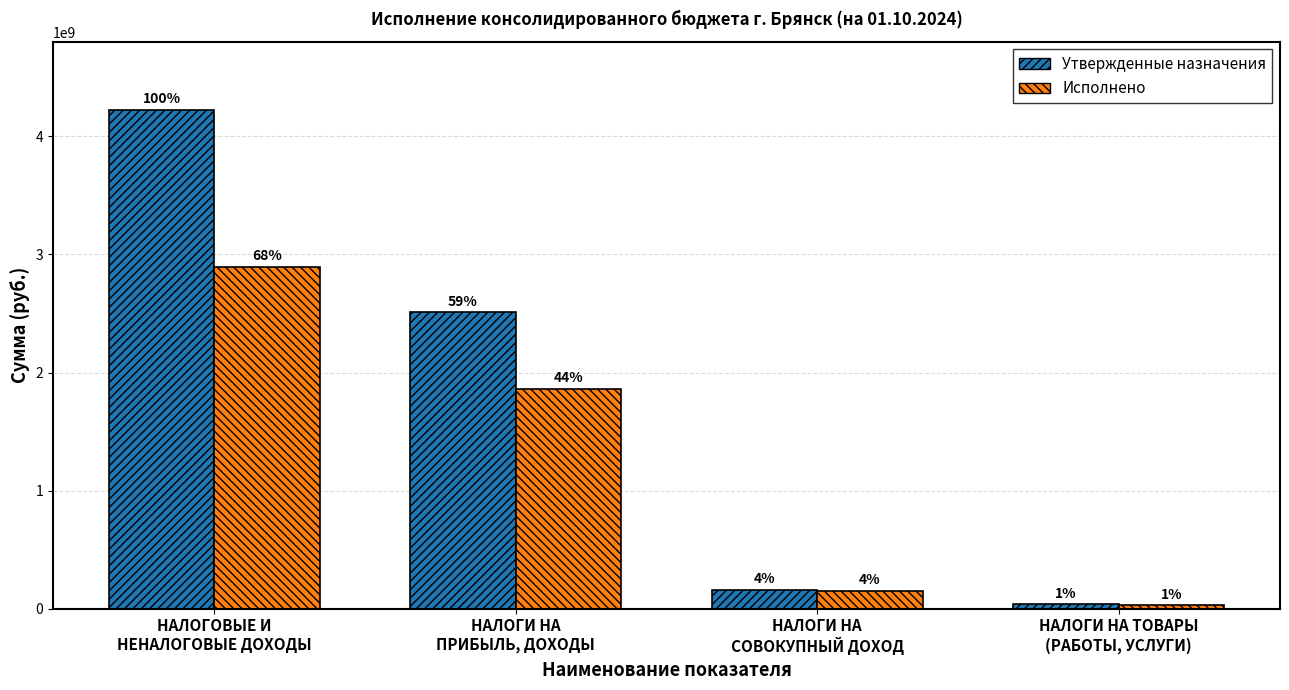

At which category is the sum across all series the highest?

НАЛОГОВЫЕ И
НЕНАЛОГОВЫЕ ДОХОДЫ